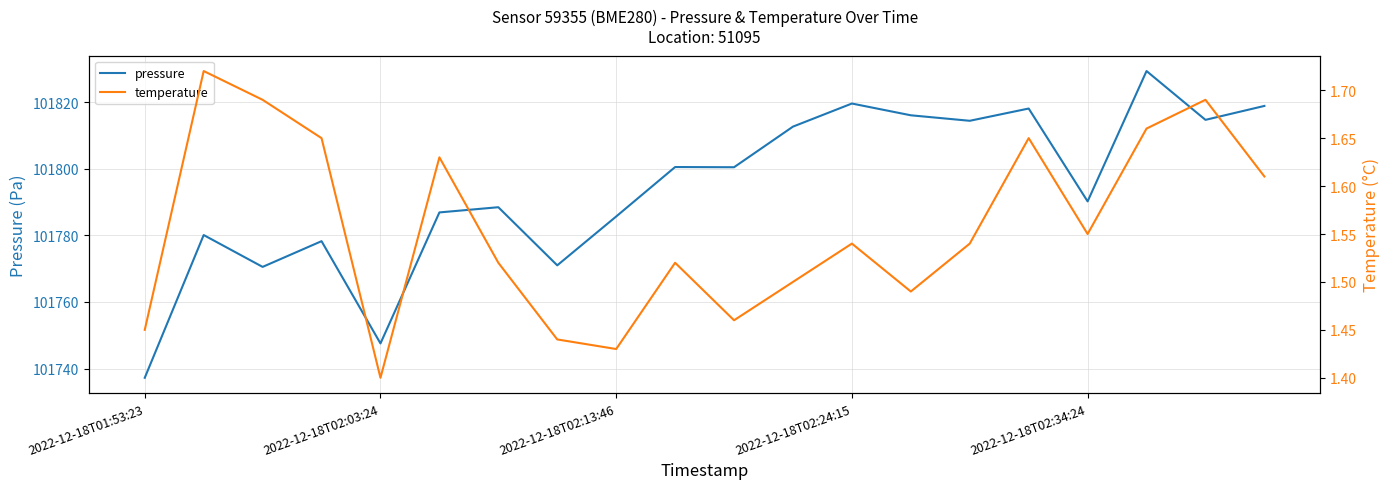

True or false: temperature and pressure cross at least once.

False